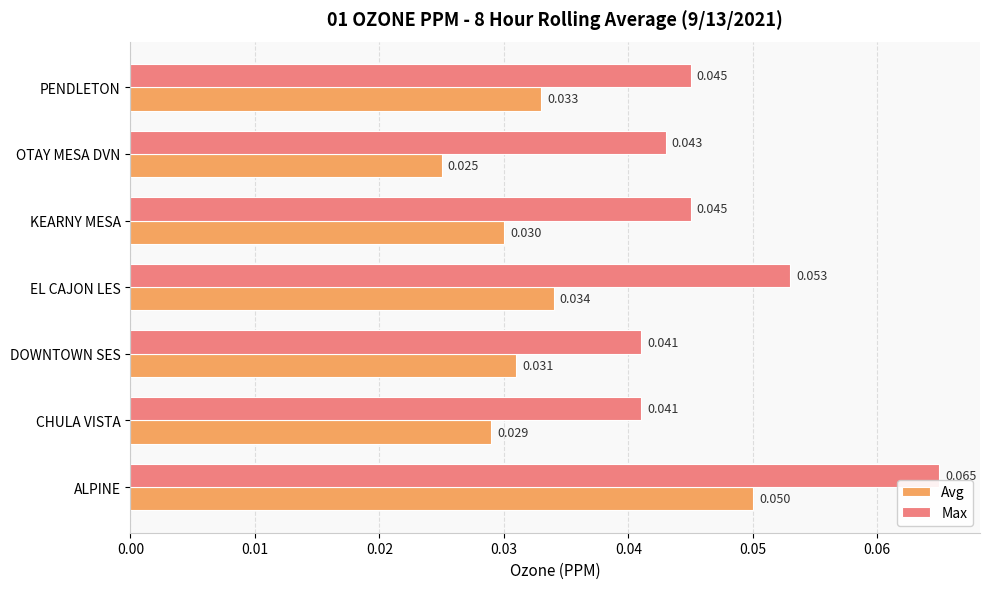

Where is Avg nearest to the value 0?

OTAY MESA DVN